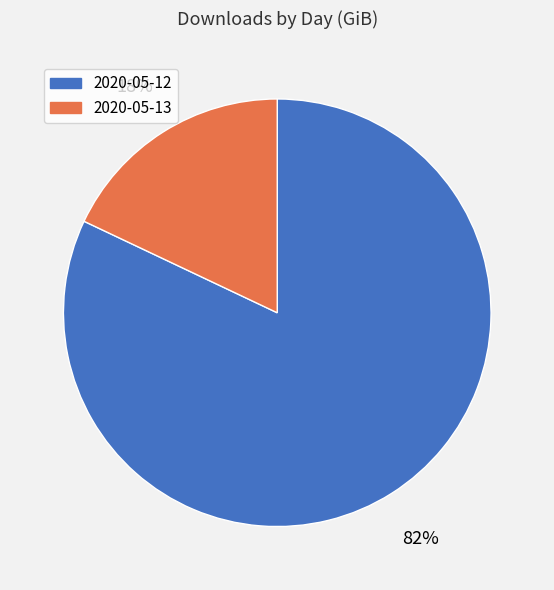

Is it true that 2020-05-12 is 72% of the pie?

False